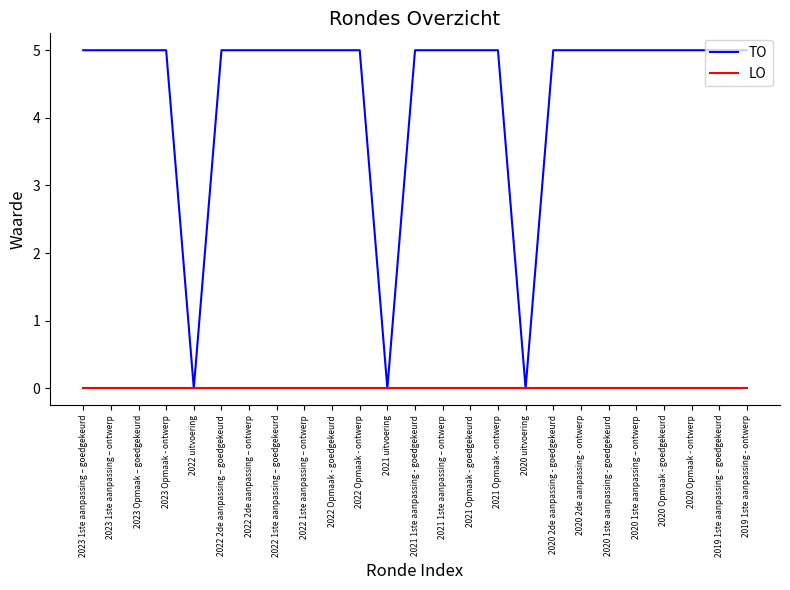

Reading left to right, what are all the values shown in this chart?

TO: 2023 1ste aanpassing – goedgekeurd=5	2023 1ste aanpassing – ontwerp=5	2023 Opmaak – goedgekeurd=5	2023 Opmaak - ontwerp=5	2022 uitvoering=0	2022 2de aanpassing – goedgekeurd=5	2022 2de aanpassing – ontwerp=5	2022 1ste aanpassing – goedgekeurd=5	2022 1ste aanpassing – ontwerp=5	2022 Opmaak - goedgekeurd=5	2022 Opmaak - ontwerp=5	2021 uitvoering=0	2021 1ste aanpassing - goedgekeurd=5	2021 1ste aanpassing – ontwerp=5	2021 Opmaak - goedgekeurd=5	2021 Opmaak - ontwerp=5	2020 uitvoering=0	2020 2de aanpassing - goedgekeurd=5	2020 2de aanpassing - ontwerp=5	2020 1ste aanpassing - goedgekeurd=5	2020 1ste aanpassing – ontwerp=5	2020 Opmaak - goedgekeurd=5	2020 Opmaak - ontwerp=5	2019 1ste aanpassing – goedgekeurd=5	2019 1ste aanpassing - ontwerp=5
LO: 2023 1ste aanpassing – goedgekeurd=0	2023 1ste aanpassing – ontwerp=0	2023 Opmaak – goedgekeurd=0	2023 Opmaak - ontwerp=0	2022 uitvoering=0	2022 2de aanpassing – goedgekeurd=0	2022 2de aanpassing – ontwerp=0	2022 1ste aanpassing – goedgekeurd=0	2022 1ste aanpassing – ontwerp=0	2022 Opmaak - goedgekeurd=0	2022 Opmaak - ontwerp=0	2021 uitvoering=0	2021 1ste aanpassing - goedgekeurd=0	2021 1ste aanpassing – ontwerp=0	2021 Opmaak - goedgekeurd=0	2021 Opmaak - ontwerp=0	2020 uitvoering=0	2020 2de aanpassing - goedgekeurd=0	2020 2de aanpassing - ontwerp=0	2020 1ste aanpassing - goedgekeurd=0	2020 1ste aanpassing – ontwerp=0	2020 Opmaak - goedgekeurd=0	2020 Opmaak - ontwerp=0	2019 1ste aanpassing – goedgekeurd=0	2019 1ste aanpassing - ontwerp=0